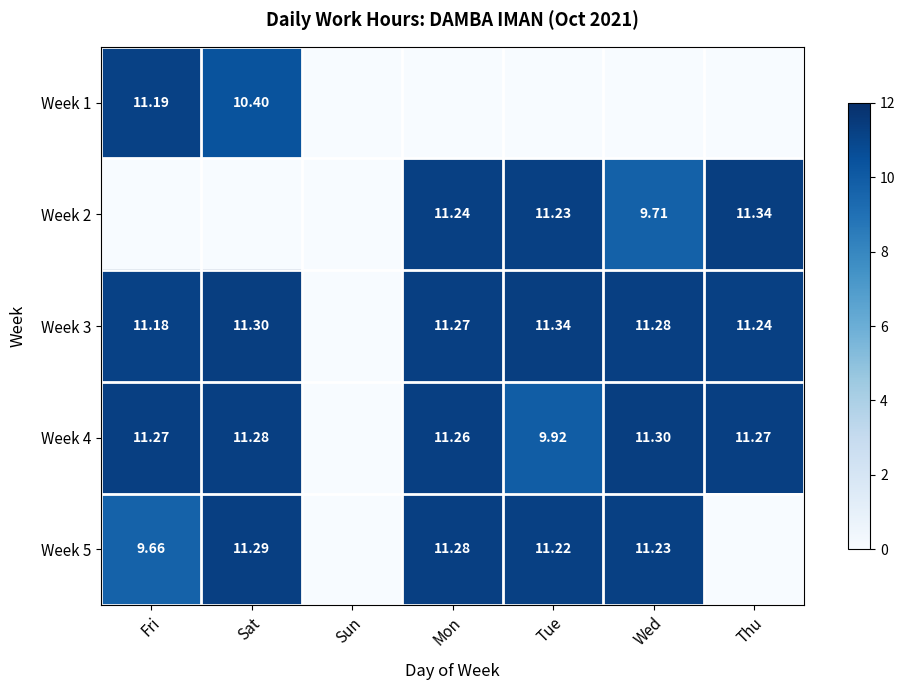

What is the sum of all Week 5 values?

54.7